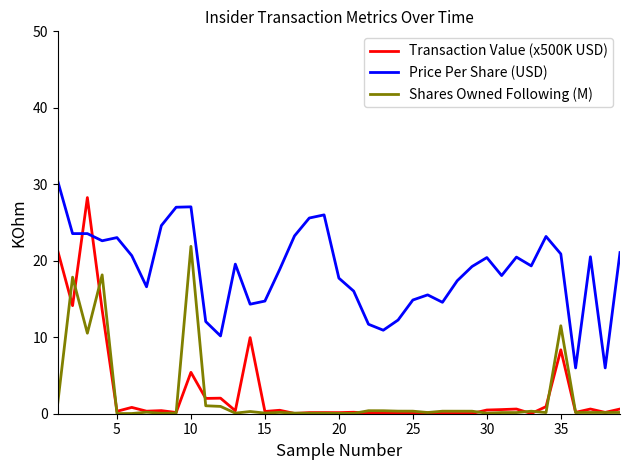

What is the difference between the second highest and second lowest values in the Transaction Value (x500K USD) series?

21.2